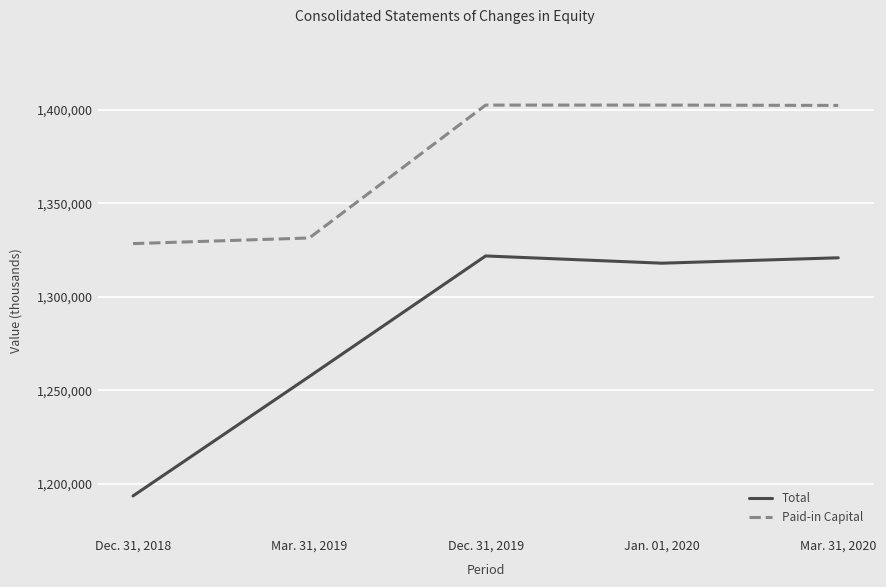

What is the spread (max minus min) of values at Mar. 31, 2019?

74196